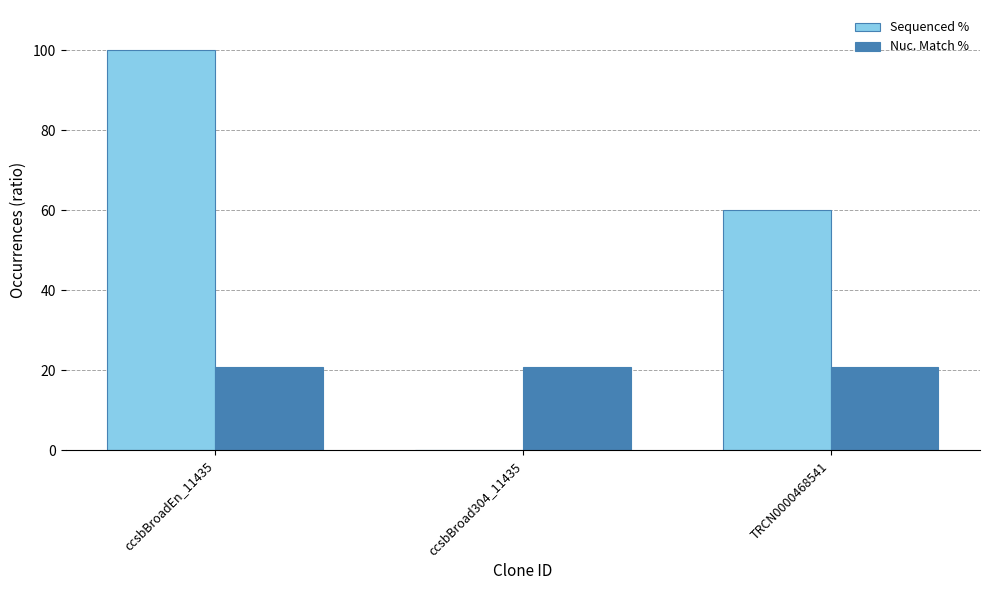

Which series has the widest spread of values?

Sequenced %